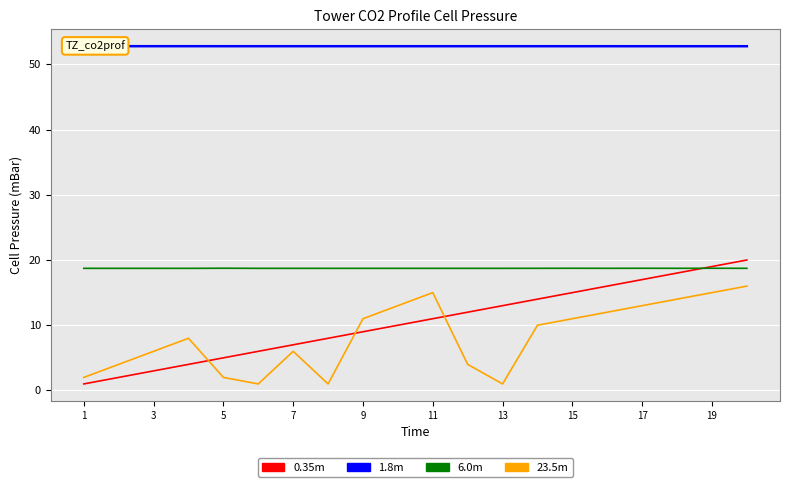

How many times do 0.35m and 23.5m cross each other?

3